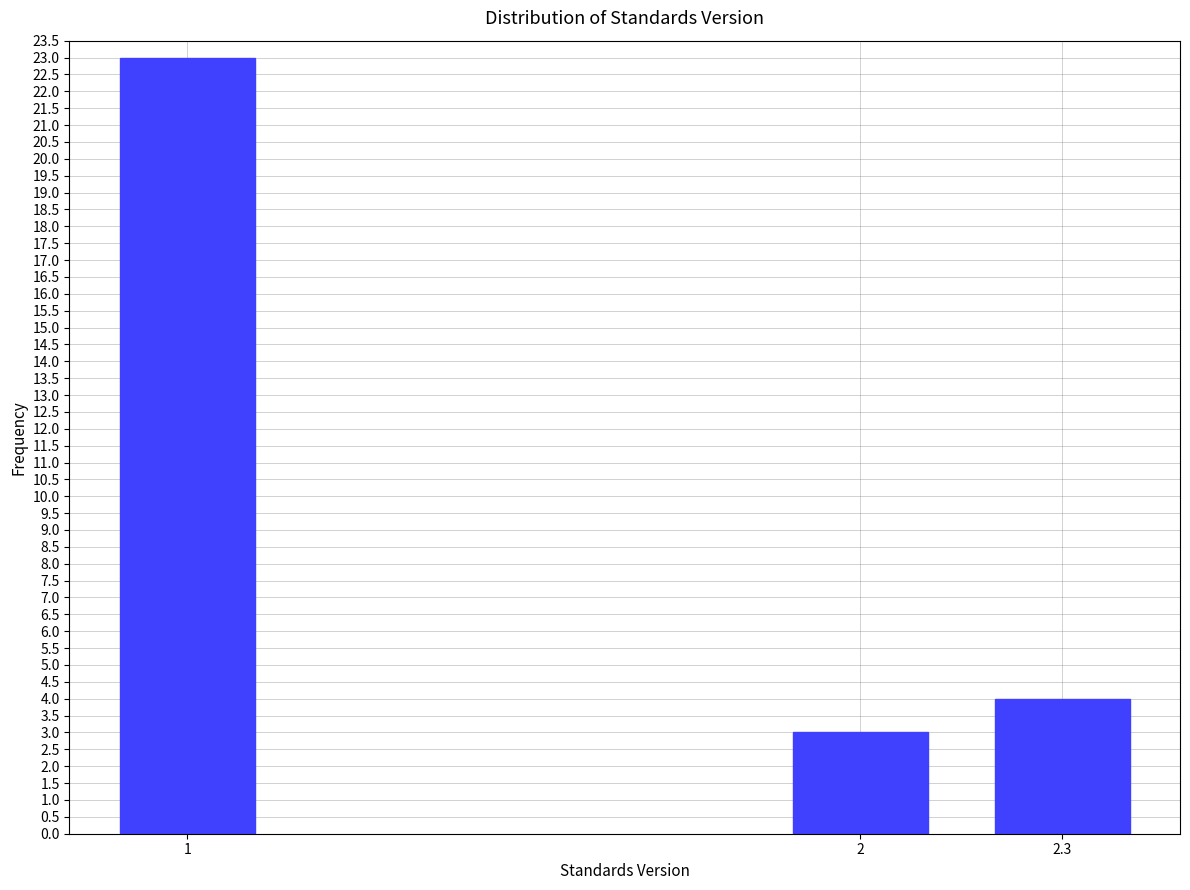

Reading left to right, what are all the values shown in this chart?

23	3	4